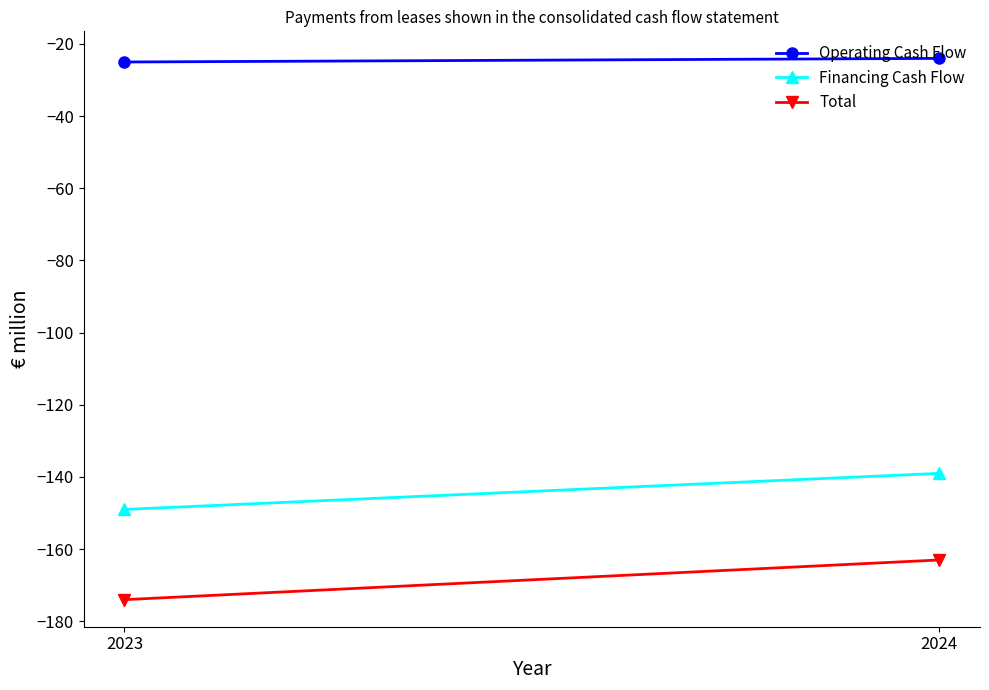

Which series has the largest range (max minus min)?

Total